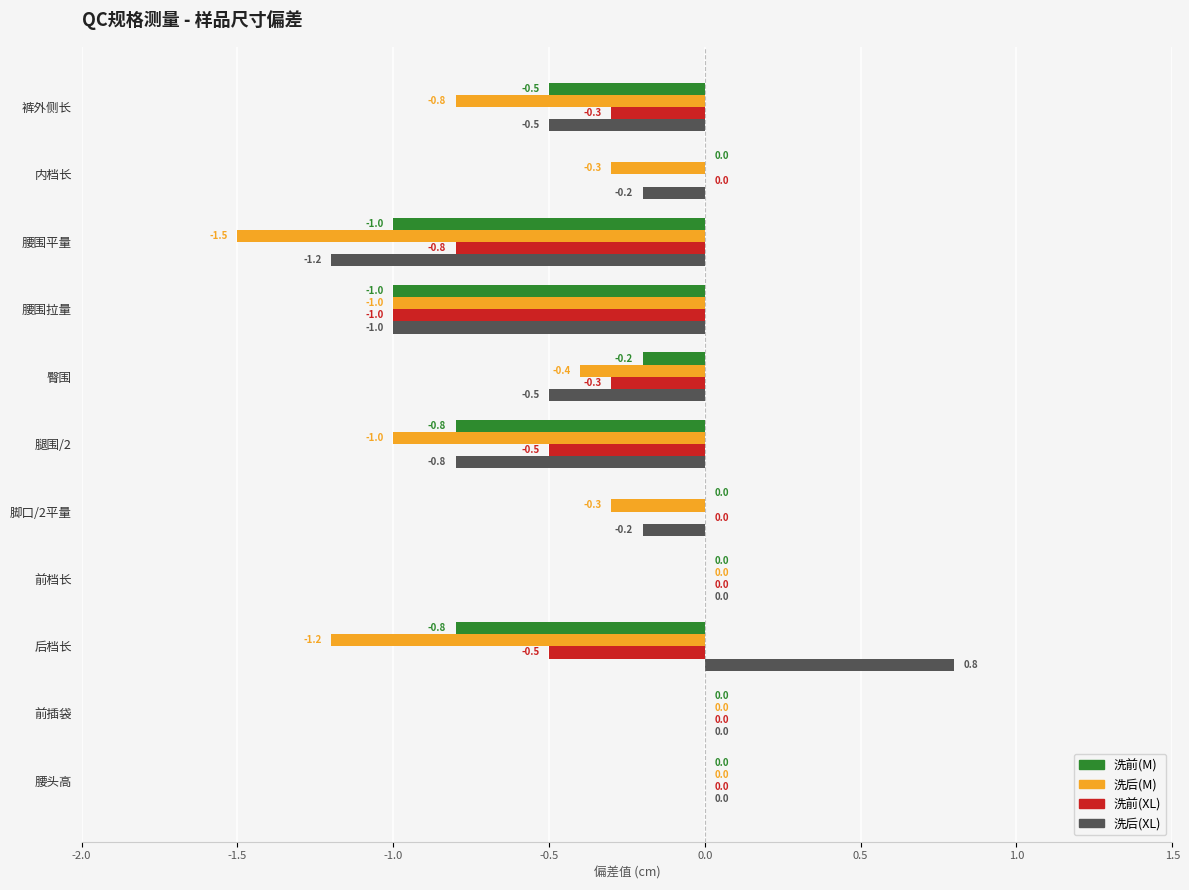

The 洗后(M) series shows -2.4 at 腰围平量. True or false?

False